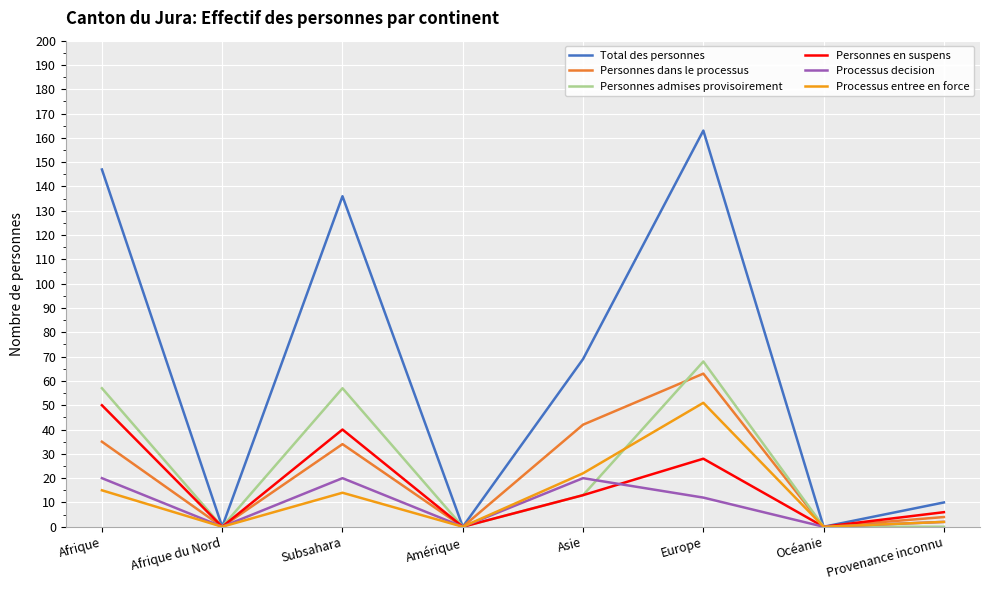

Between Europe and Océanie, which series saw the biggest shift?

Total des personnes